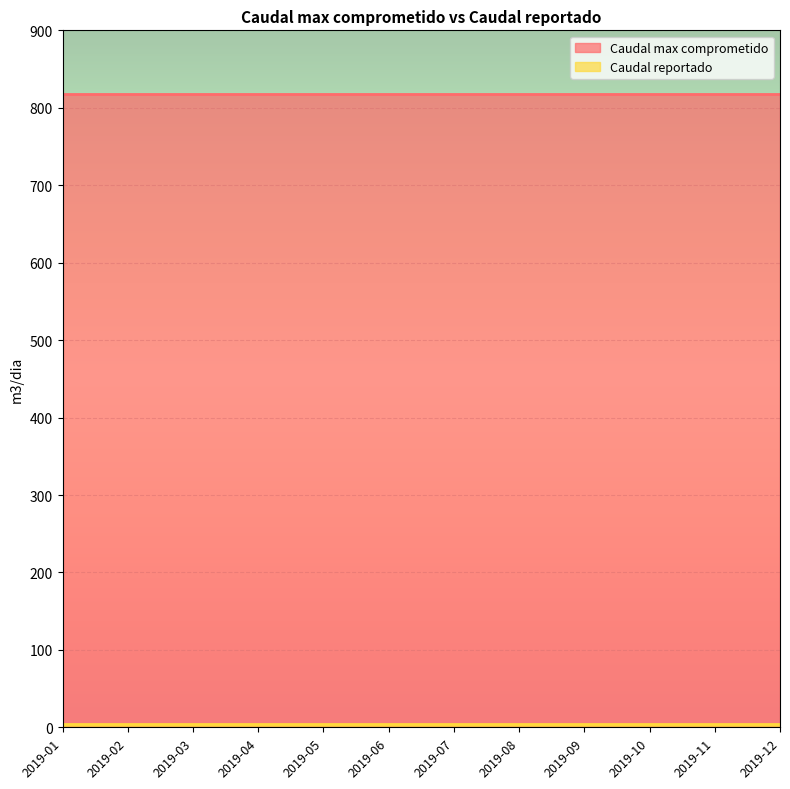

Rank the series by their average value, from highest to lowest.

Caudal max comprometido, Caudal reportado